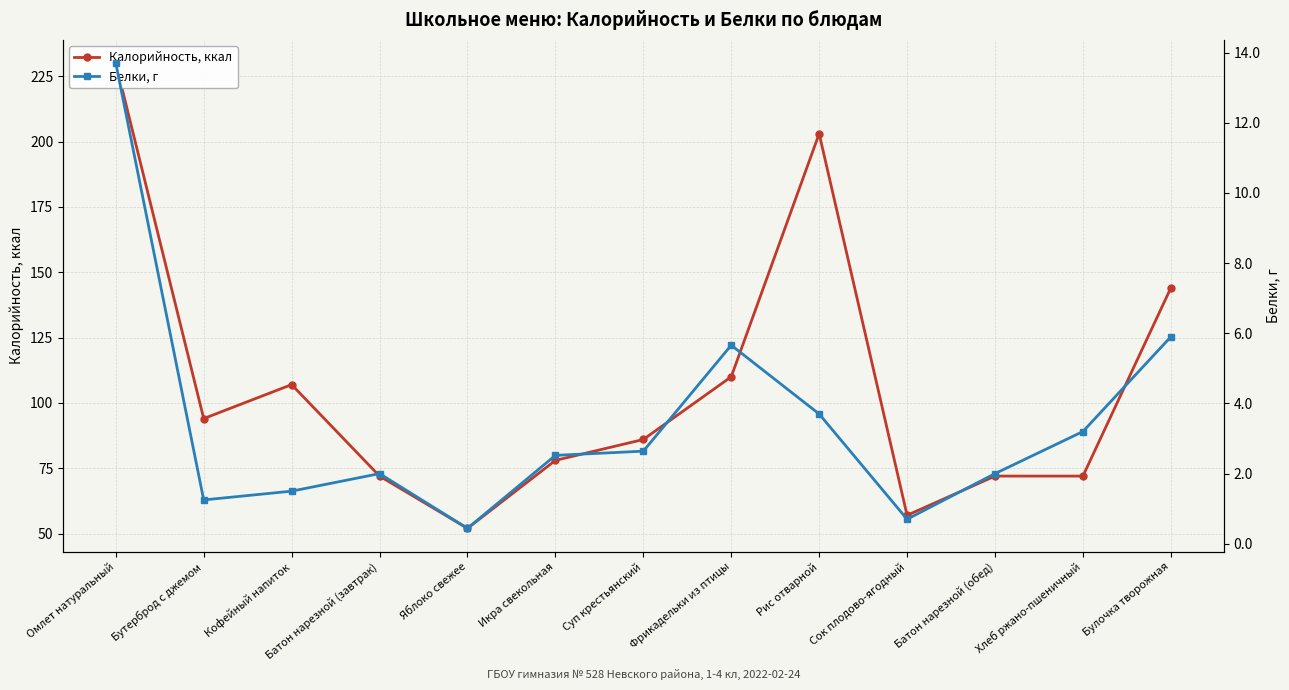

How many lines are shown in the chart?

2